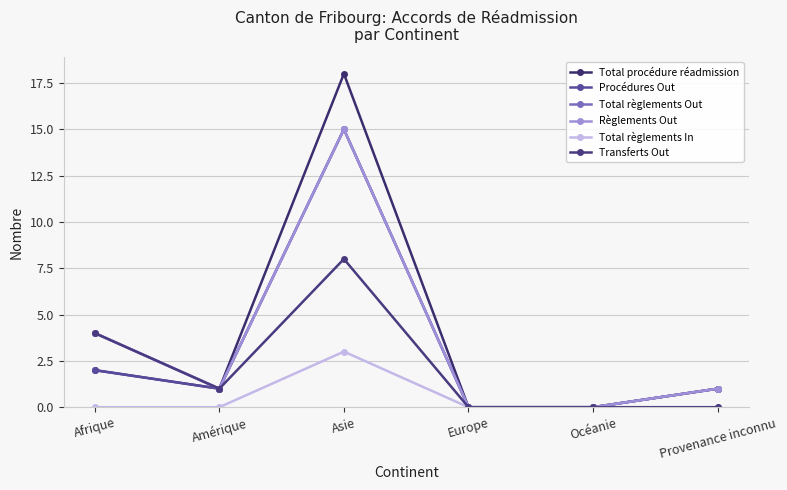

Which series has the largest total across all categories?

Total procédure réadmission